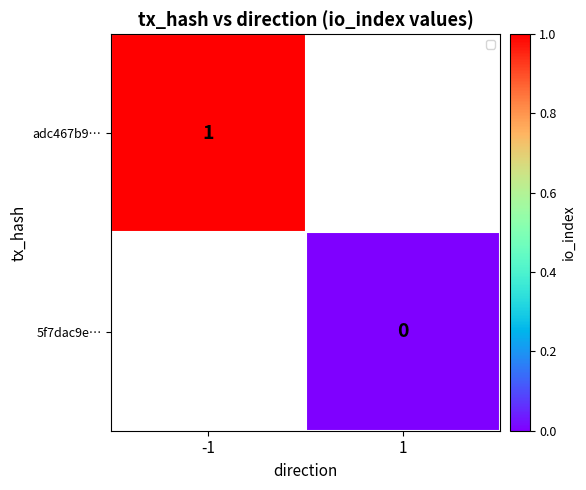

Is it true that adc467b9… equals 1 at -1?

True